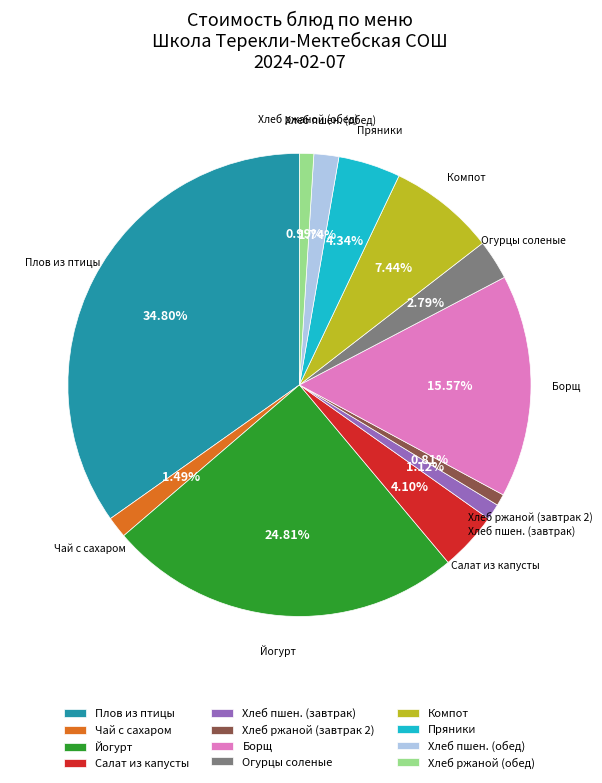

How many segments does this pie chart have?

12